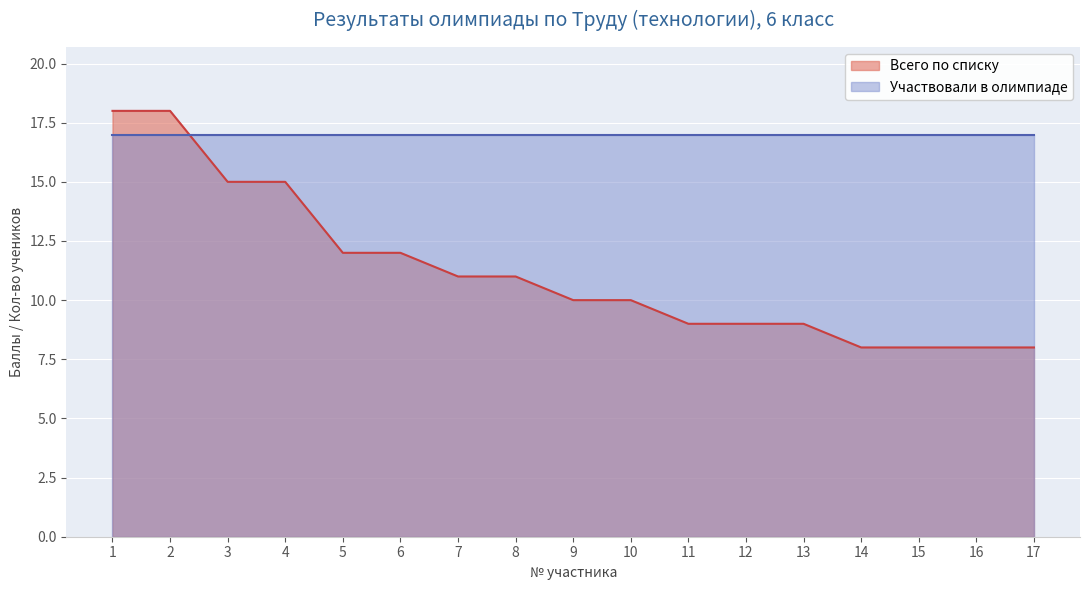

Approximately how many times larger is the value at 3 compared to 2?

0.8